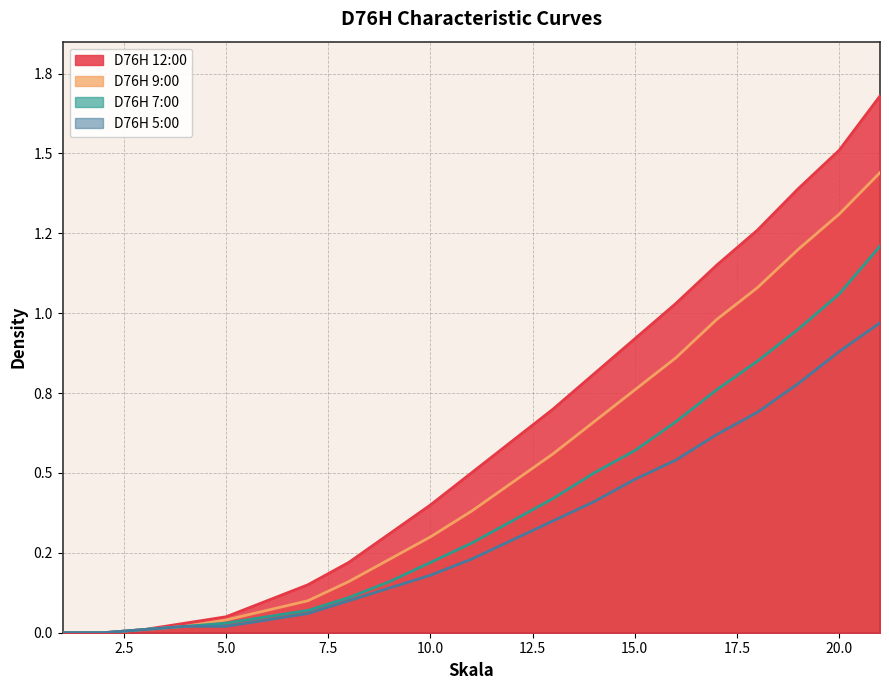

Reading right to left, extract all data points from this chart.

D76H 12:00: 21=1.7	20=1.5	19=1.4	18=1.3	17=1.1	16=1.0	15=0.9	14=0.8	13=0.7	12=0.6	11=0.5	10=0.4	9=0.3	8=0.2	7=0.1	6=0.1	5=0.1	4=0.0	3=0.0	2=0.0	1=0.0
D76H 9:00: 21=1.4	20=1.3	19=1.2	18=1.1	17=1.0	16=0.9	15=0.8	14=0.7	13=0.6	12=0.5	11=0.4	10=0.3	9=0.2	8=0.2	7=0.1	6=0.1	5=0.0	4=0.0	3=0.0	2=0.0	1=0.0
D76H 7:00: 21=1.2	20=1.1	19=0.9	18=0.8	17=0.8	16=0.7	15=0.6	14=0.5	13=0.4	12=0.3	11=0.3	10=0.2	9=0.2	8=0.1	7=0.1	6=0.1	5=0.0	4=0.0	3=0.0	2=0.0	1=0.0
D76H 5:00: 21=1.0	20=0.9	19=0.8	18=0.7	17=0.6	16=0.5	15=0.5	14=0.4	13=0.3	12=0.3	11=0.2	10=0.2	9=0.1	8=0.1	7=0.1	6=0.0	5=0.0	4=0.0	3=0.0	2=0.0	1=0.0